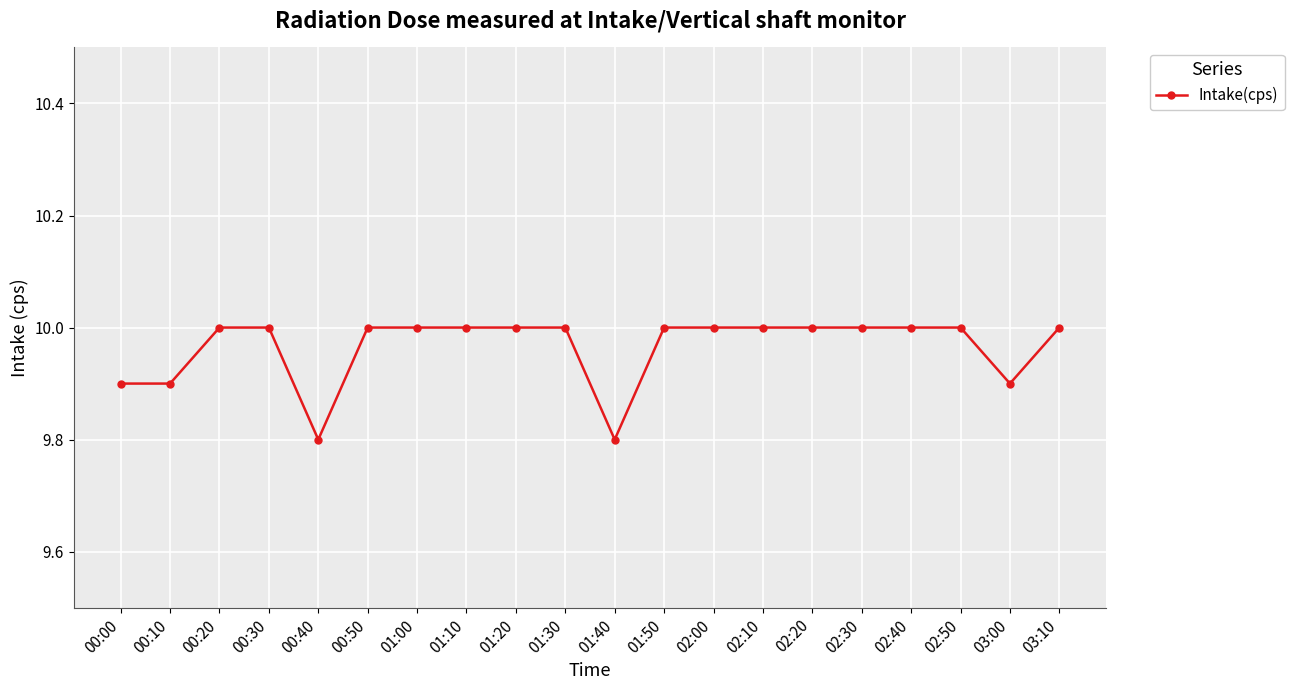

What is the smallest value displayed?

9.8